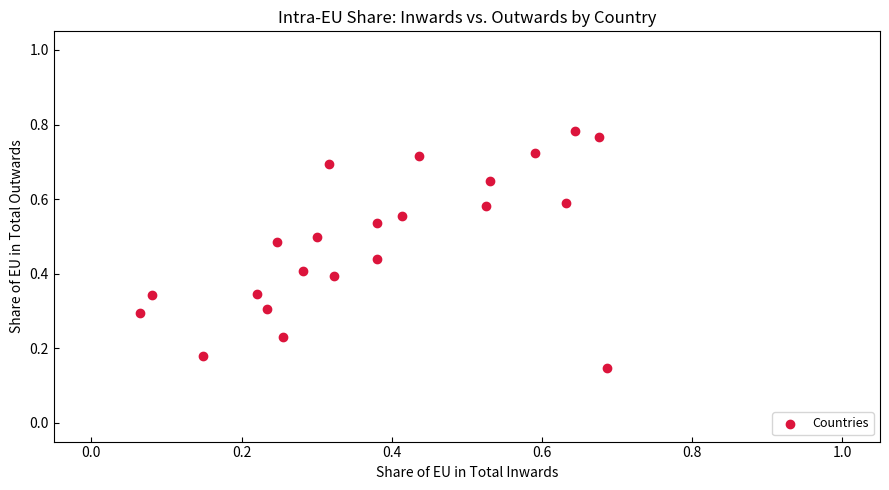

Count the number of points in this scatter plot.

22